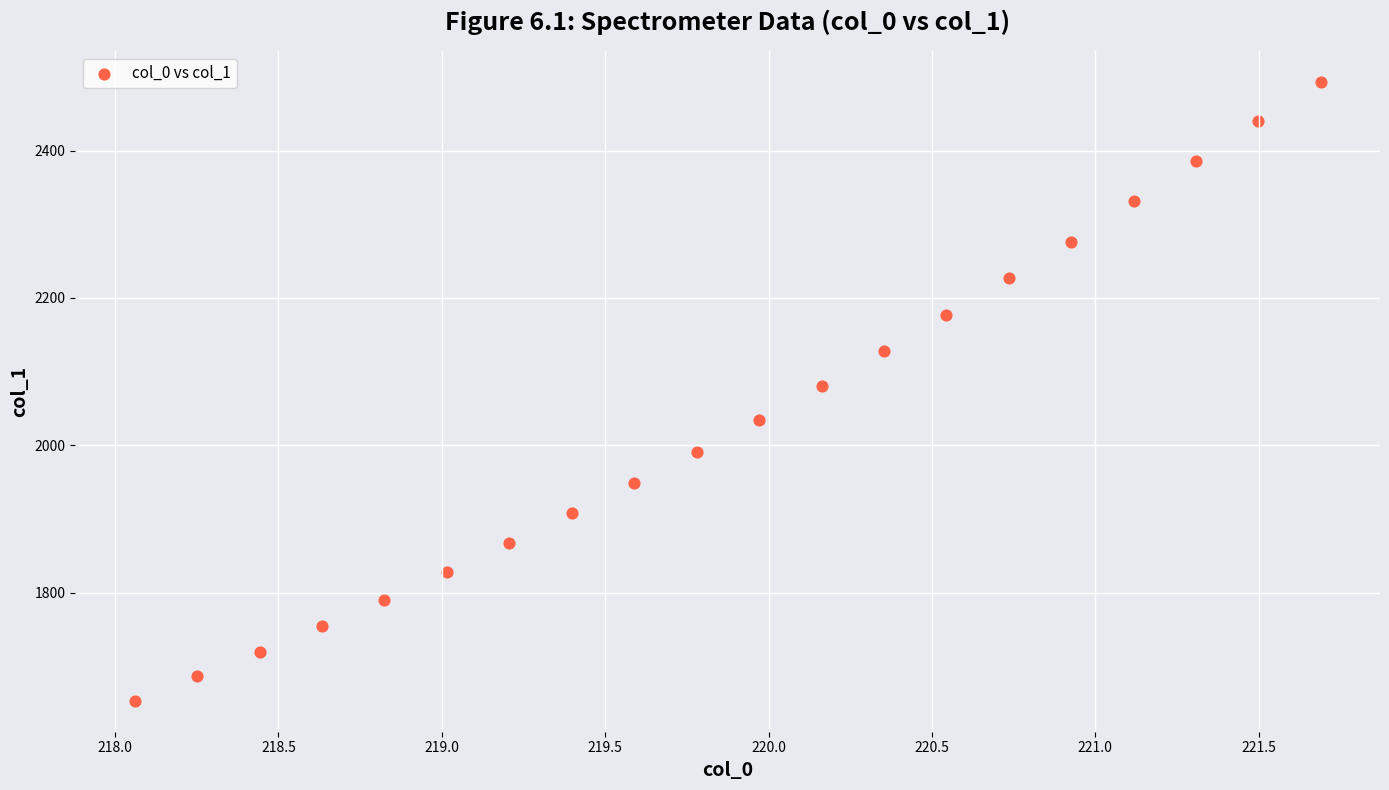

What is the range of X values (max minus min)?

3.6